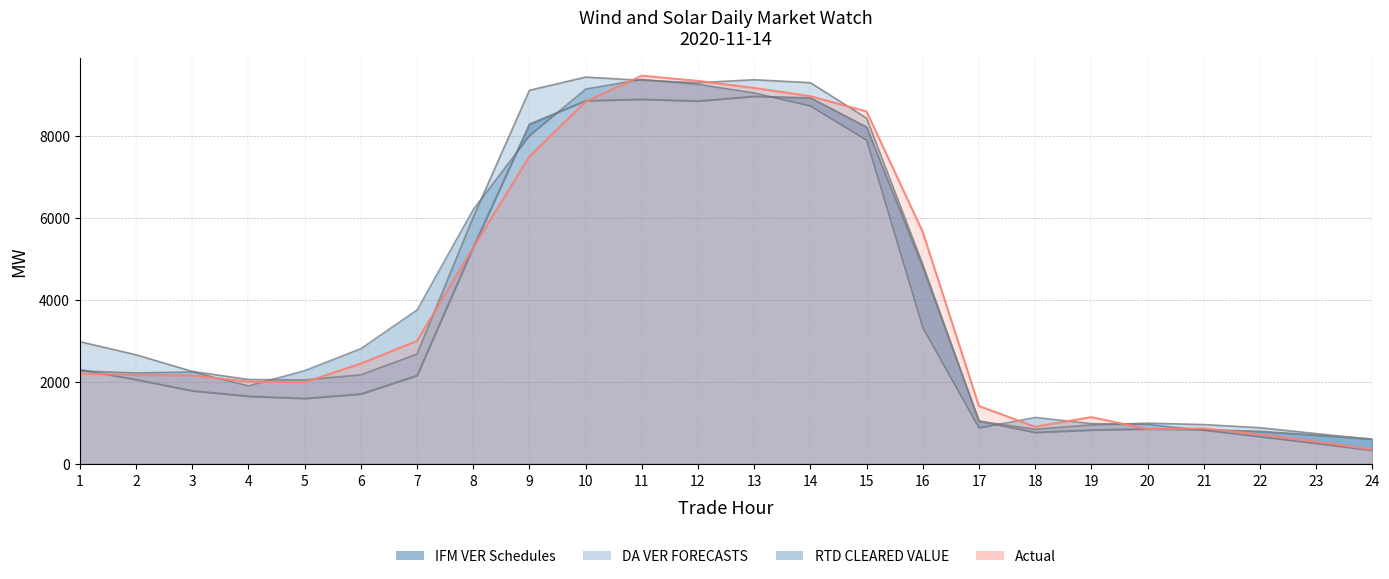

Between 3 and 13, which is larger?

13